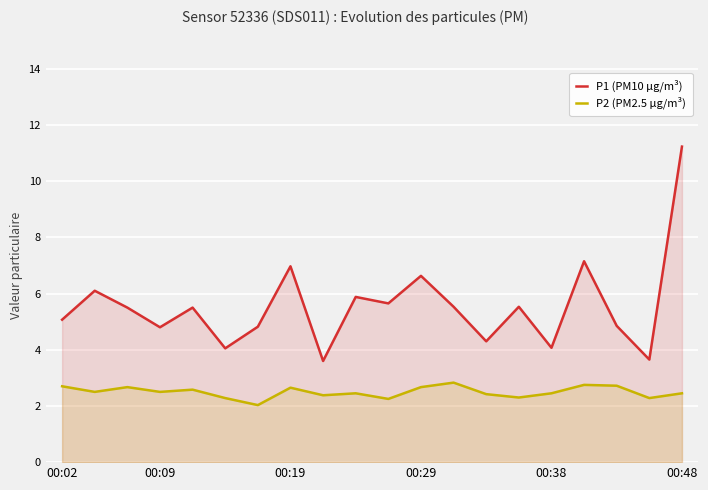

List the series in order of their overall mean, highest first.

P1 (PM10 µg/m³), P2 (PM2.5 µg/m³)